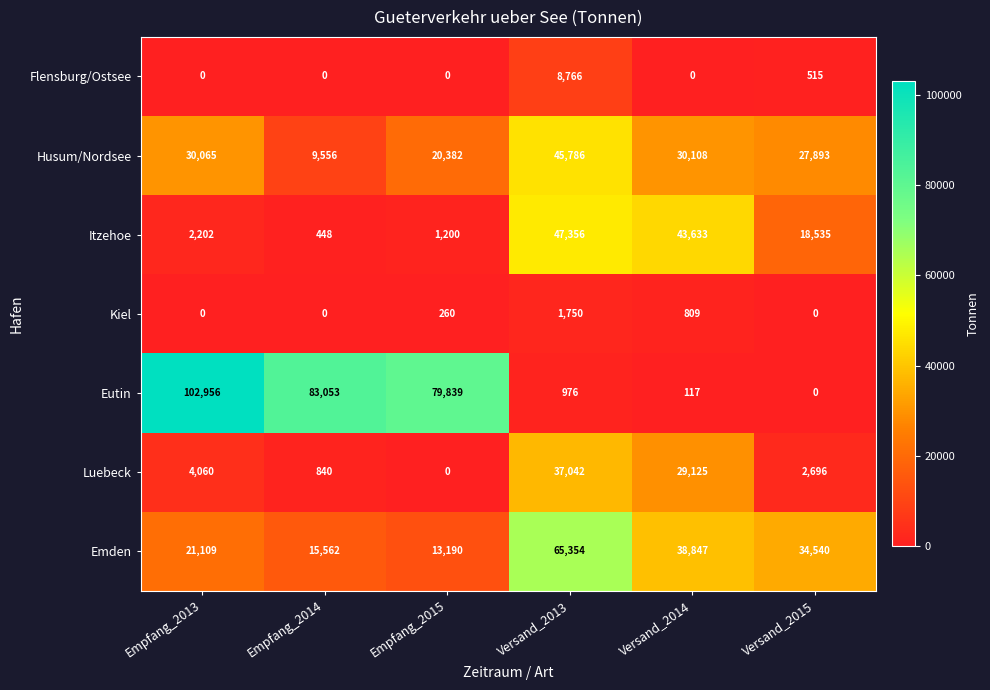

What is the spread (max minus min) of values at Versand_2013?

64378